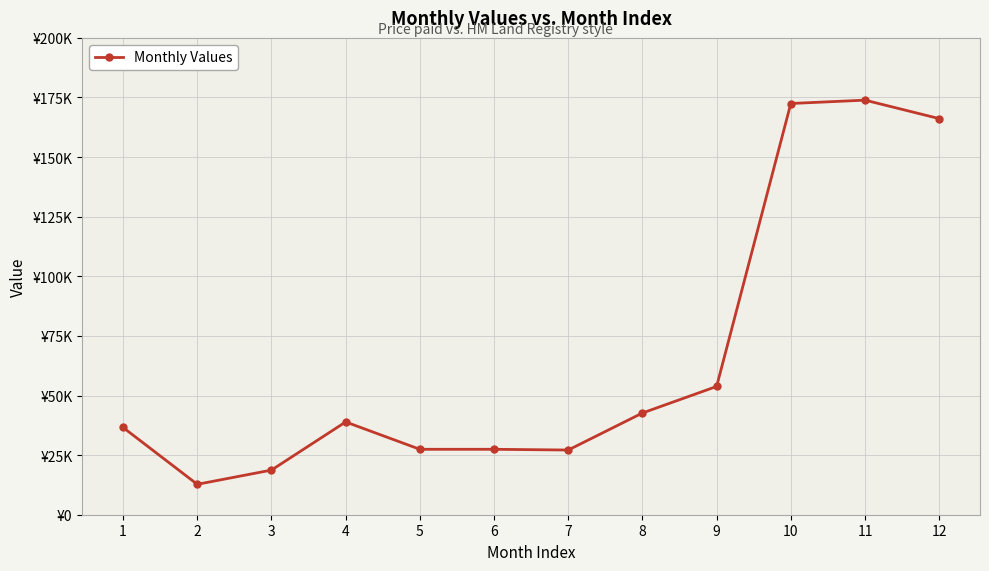

Where is the first local minimum?

2